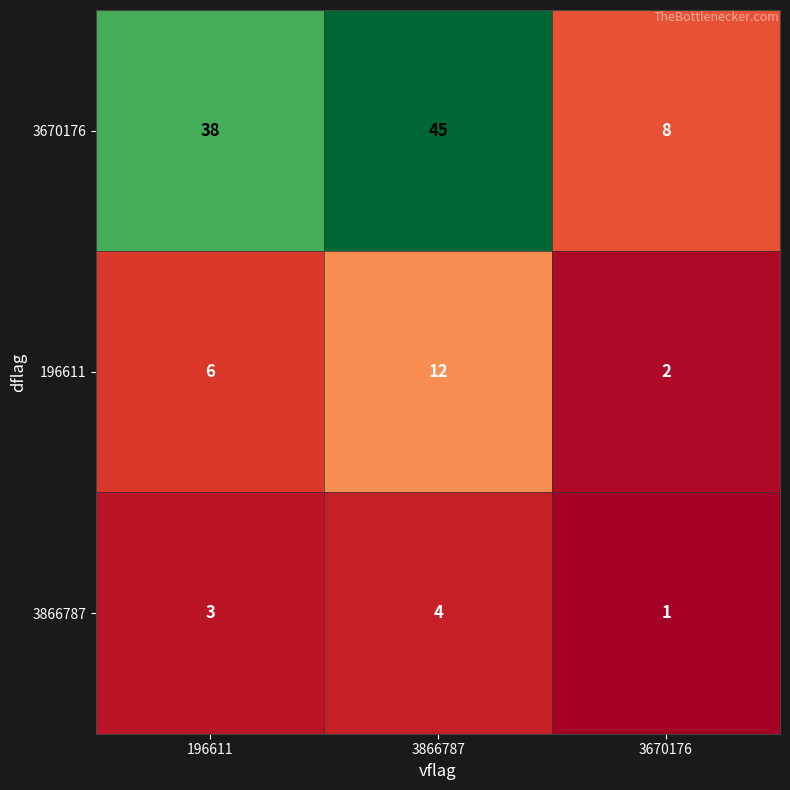

Count the 3670176 values in the range 8 to 45.

3